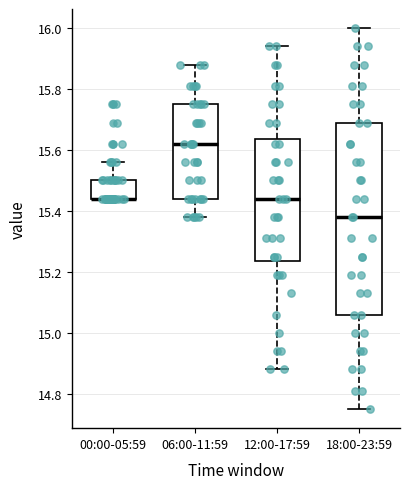

Which box is the tallest, from its lower edge to its upper edge?

18:00-23:59